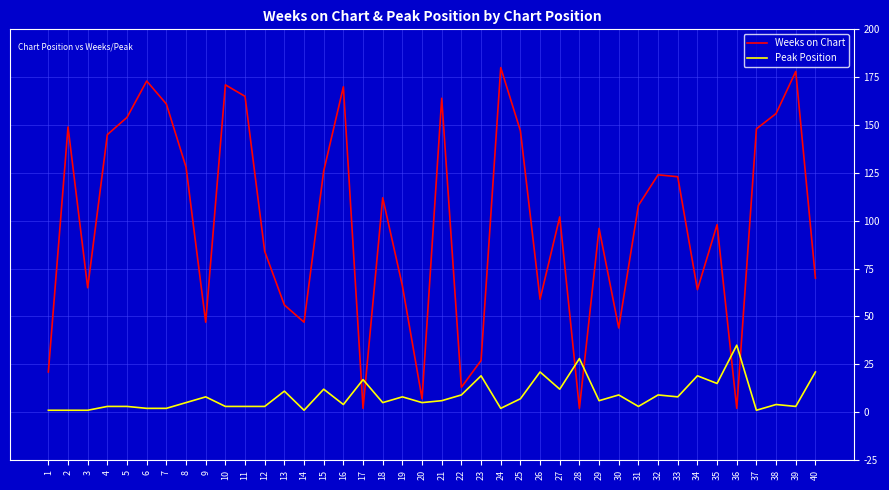

At which label does Weeks on Chart first exceed 108?

2